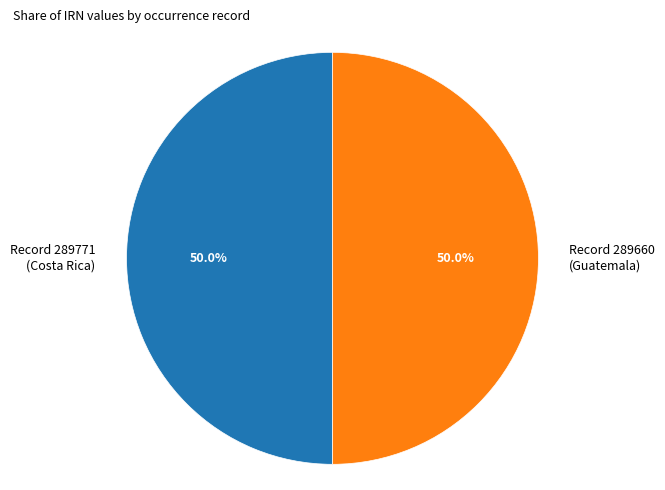

What is the ratio of the value at Record 289660 (Guatemala) to the value at Record 289771 (Costa Rica)?

1.0